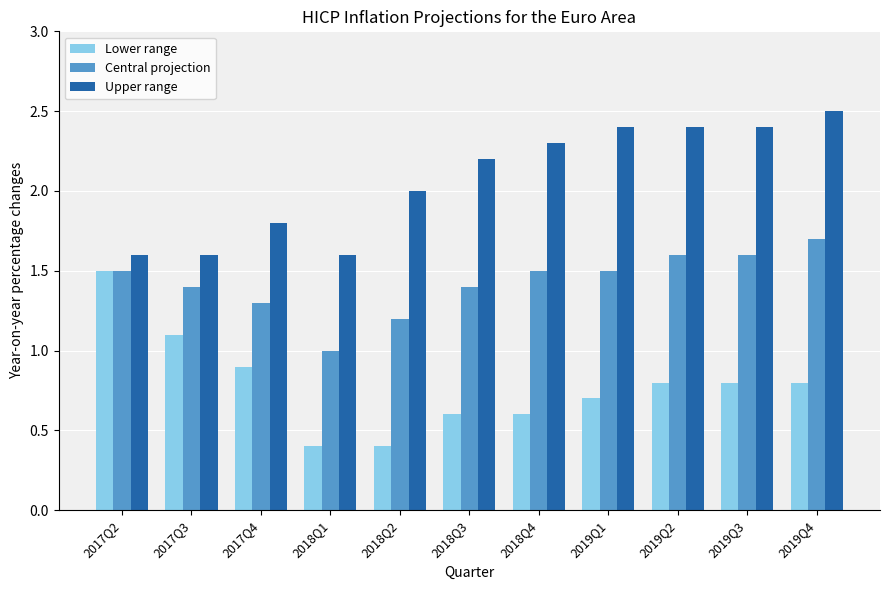

Which category has the lowest value in the Central projection series?

2018Q1